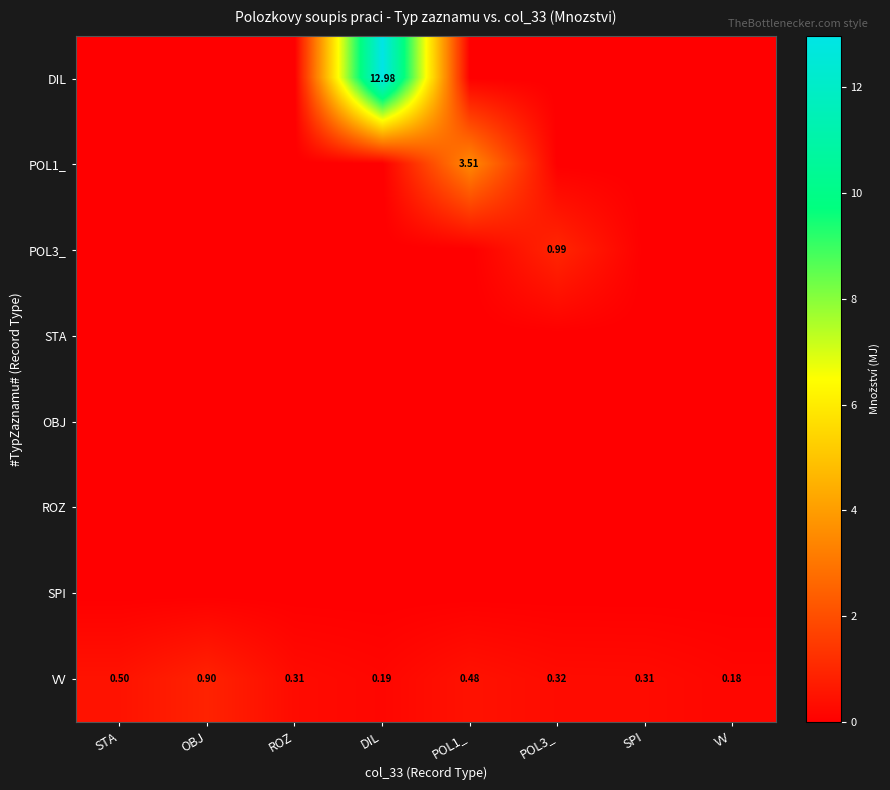

How many series are shown in this chart?

8